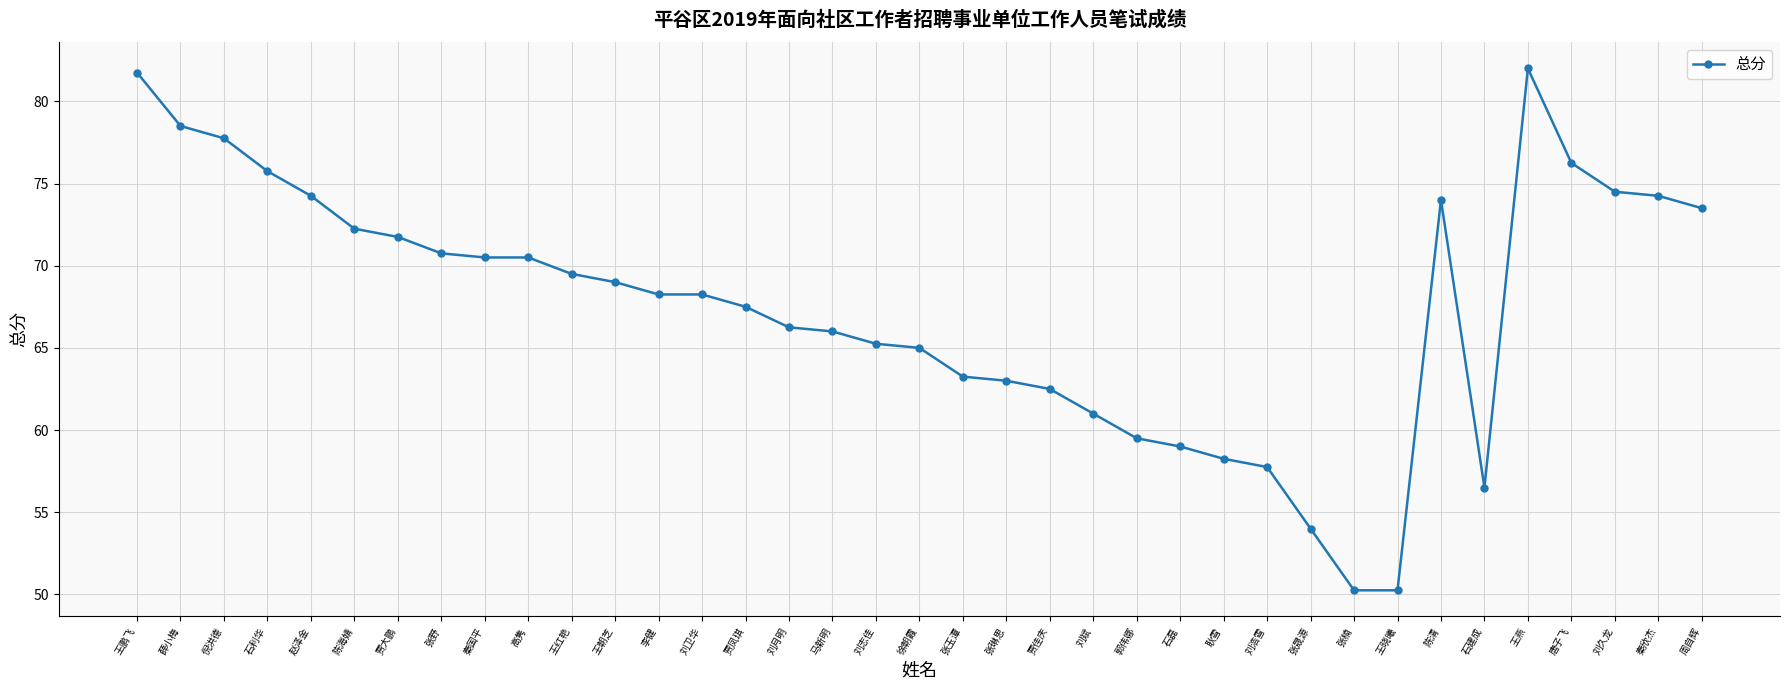

Approximately how many times larger is the value at 贾大鹏 compared to 李健?

1.1